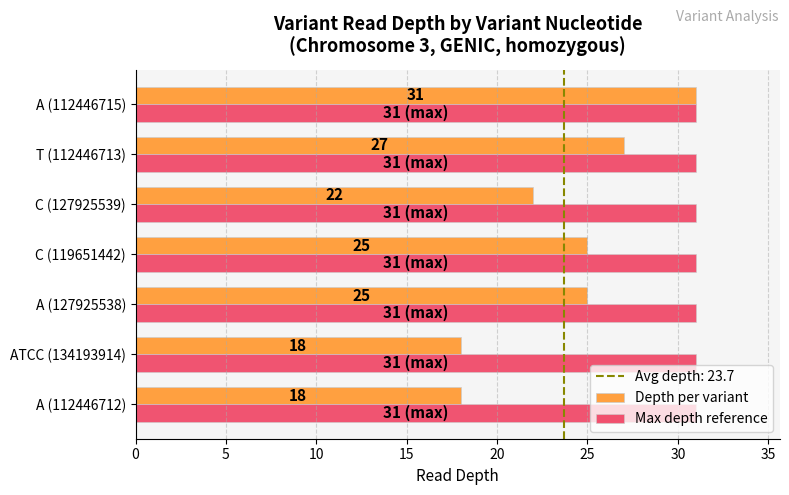

Which series has the widest spread of values?

Depth per variant